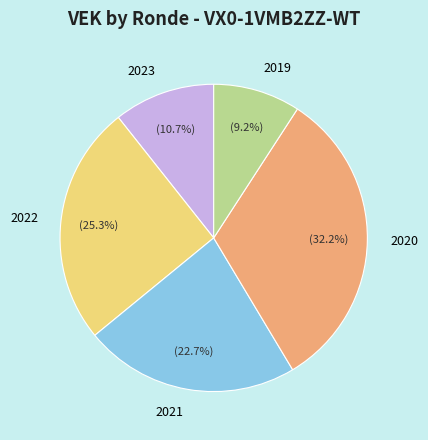

Approximately how many times larger is the value at 2022 compared to 2020?

0.8